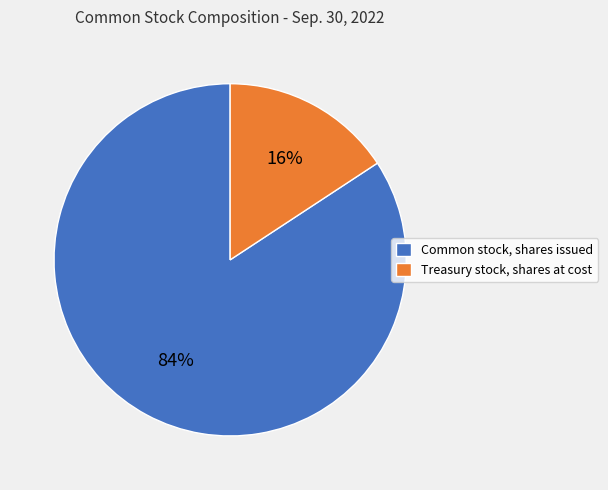

Does any single category account for the majority?

Yes